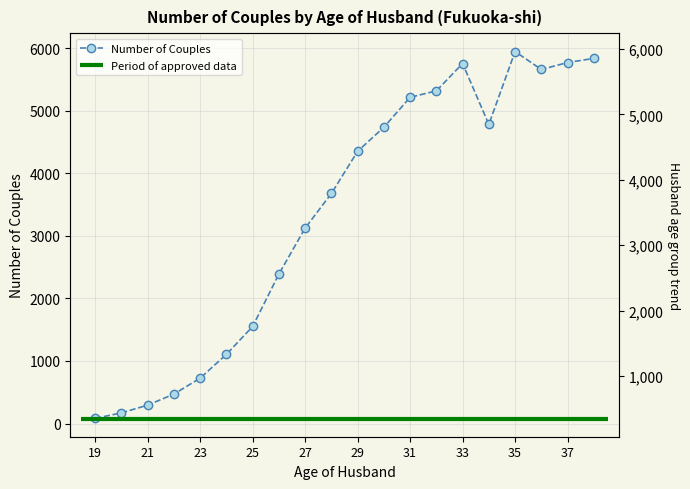

Is this an area chart (filled region under the line)?

No